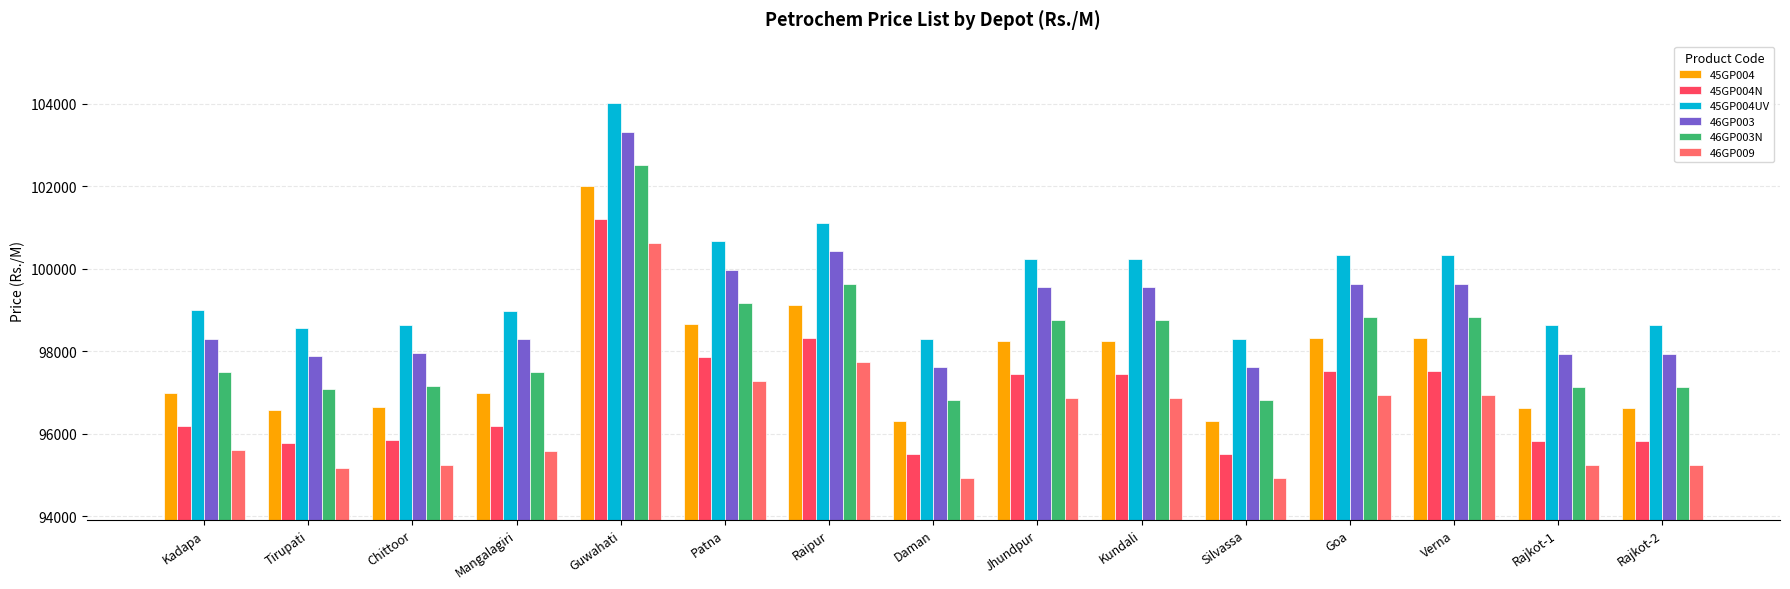

What is the sum of the 45GP004N values at Silvassa and Daman?

191020